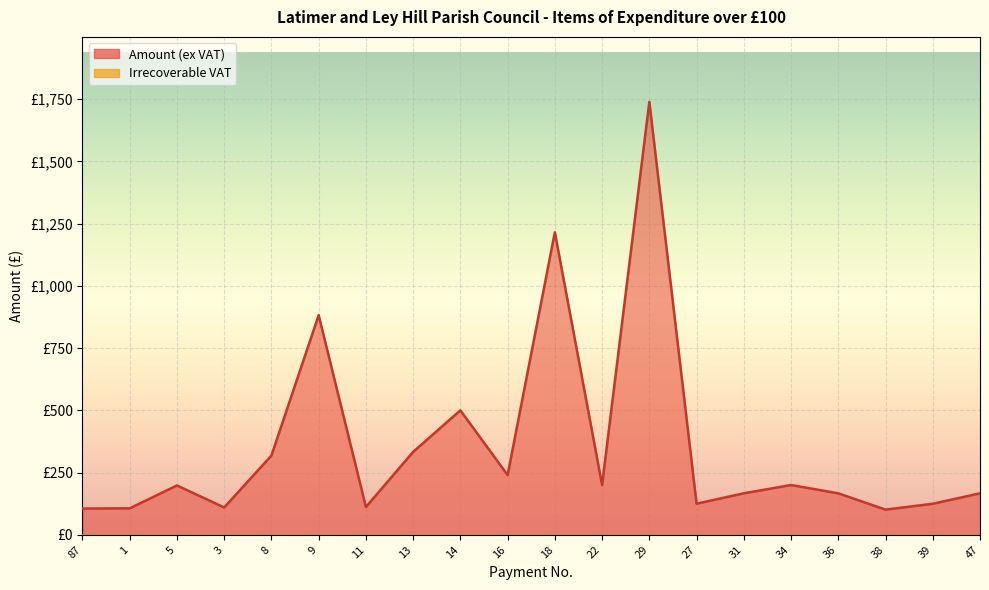

What value does the data have at 36?

166.7